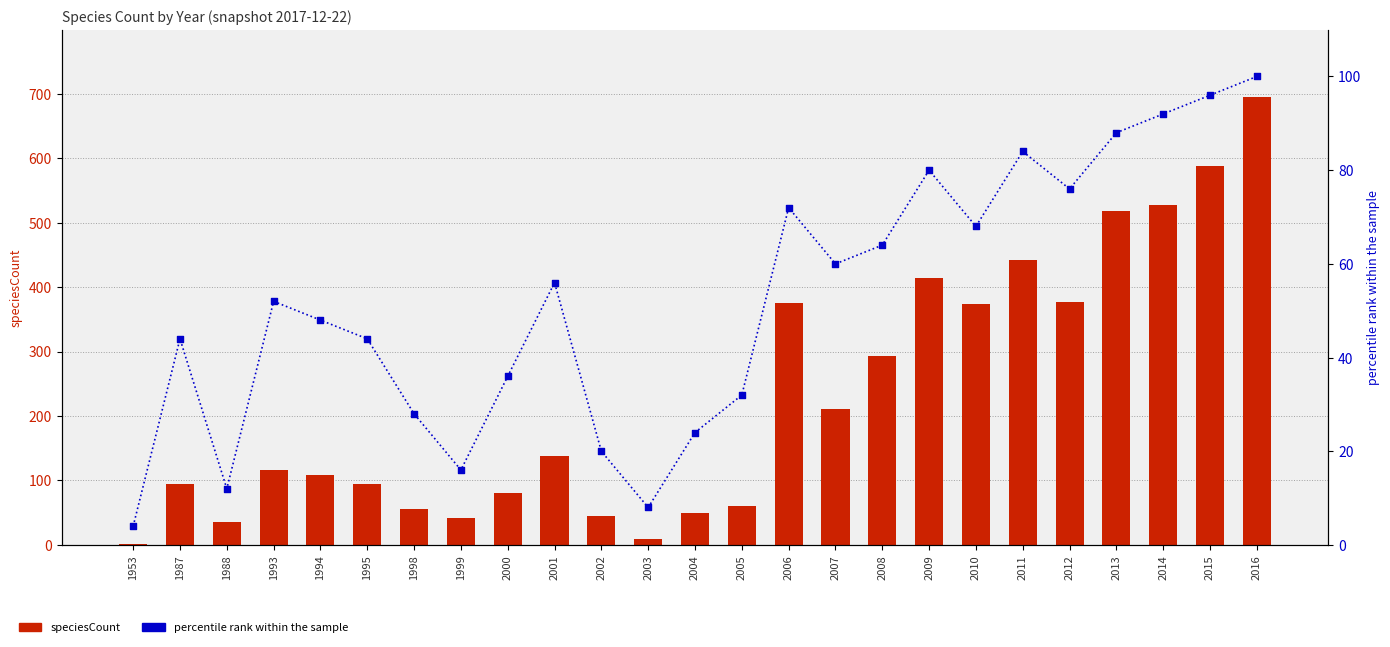

At which category is the sum across all series the highest?

2016